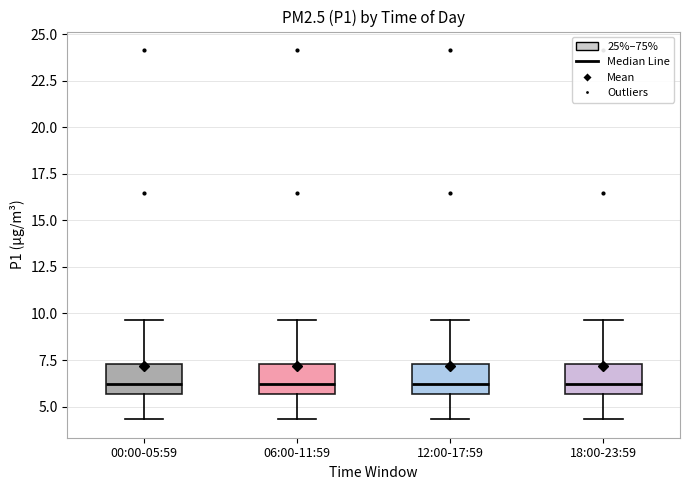

Reading left to right, read every box against the y-axis: the position of its median line, the range the box covers, and the ends of its whiskers. The values are not printed on the chart, so give them approximately, as read against the axis.

00:00-05:59: median 6.0, box 5.5 to 7.5, whiskers 4.5 to 9.5
06:00-11:59: median 6.0, box 5.5 to 7.5, whiskers 4.5 to 9.5
12:00-17:59: median 6.0, box 5.5 to 7.5, whiskers 4.5 to 9.5
18:00-23:59: median 6.0, box 5.5 to 7.5, whiskers 4.5 to 9.5